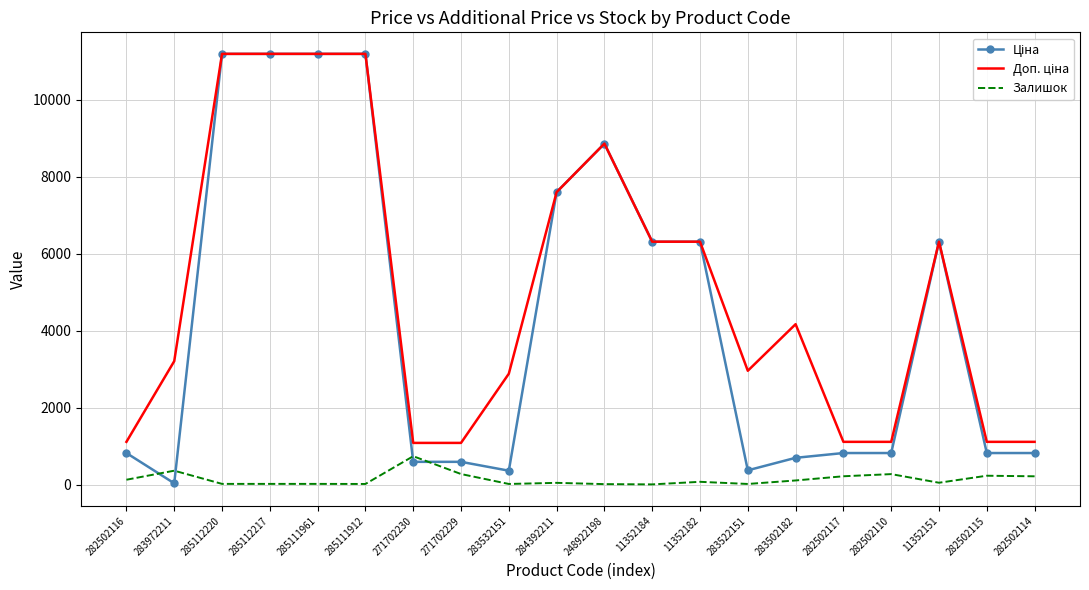

What is the maximum value shown in the chart?

11188.2